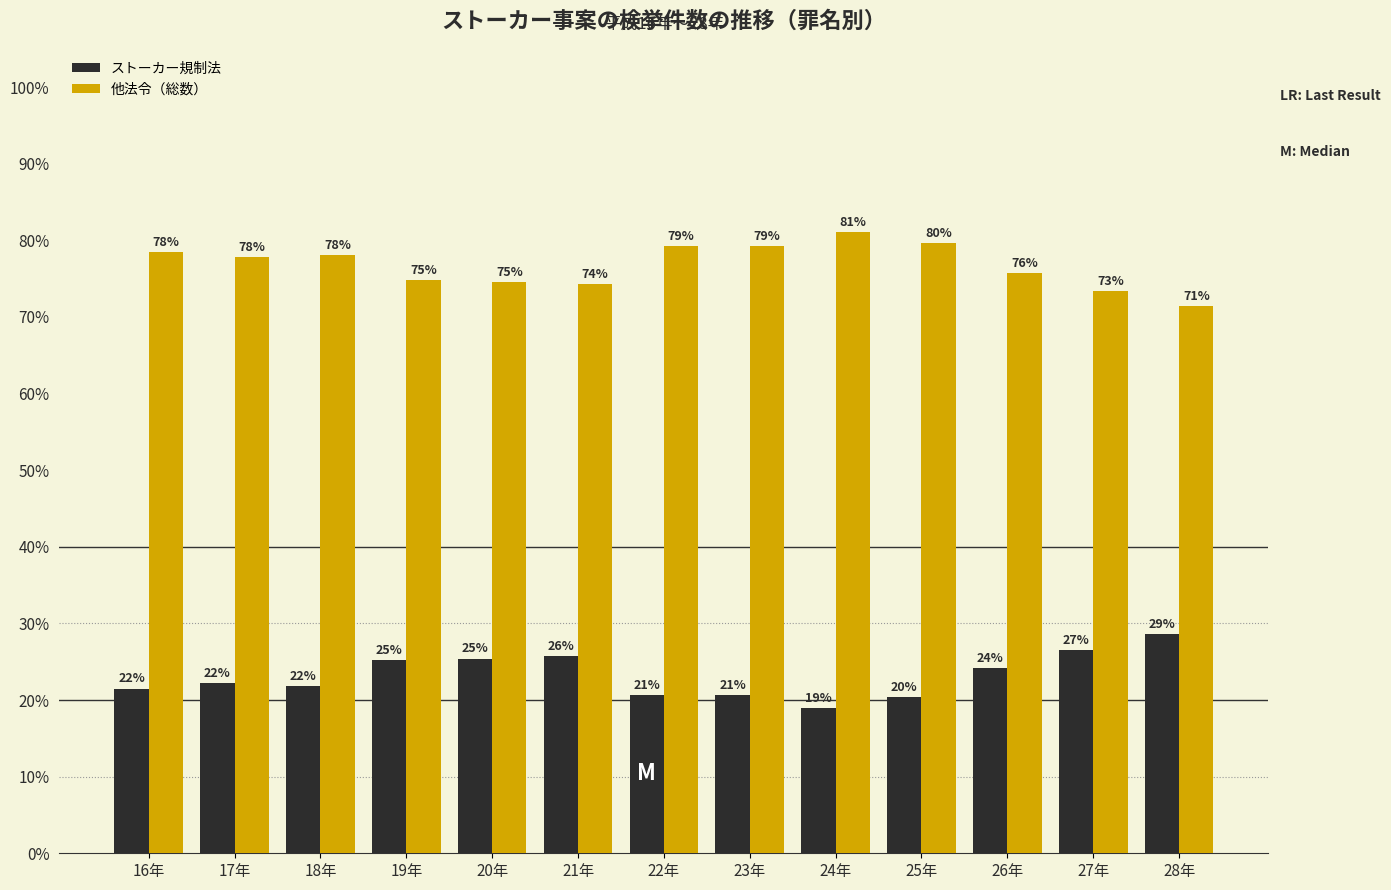

Does the chart contain any negative values?

No